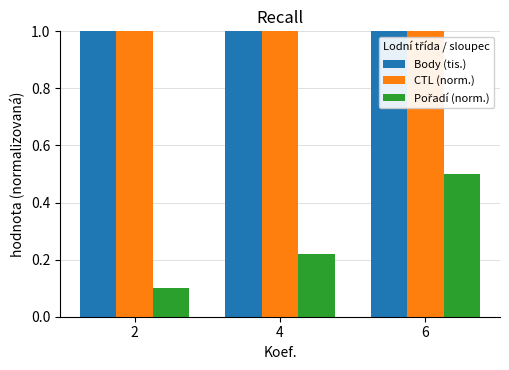

The value of Body (tis.) at 6 is 3.9. True or false?

True